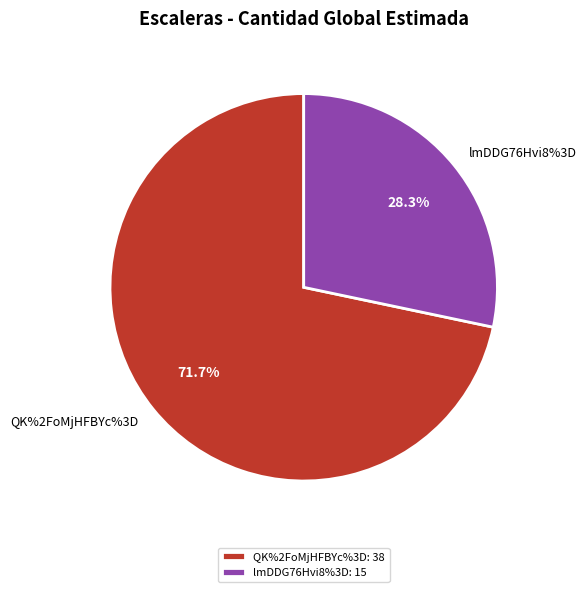

To the nearest percent, what percentage of the pie is lmDDG76Hvi8%3D?

28%